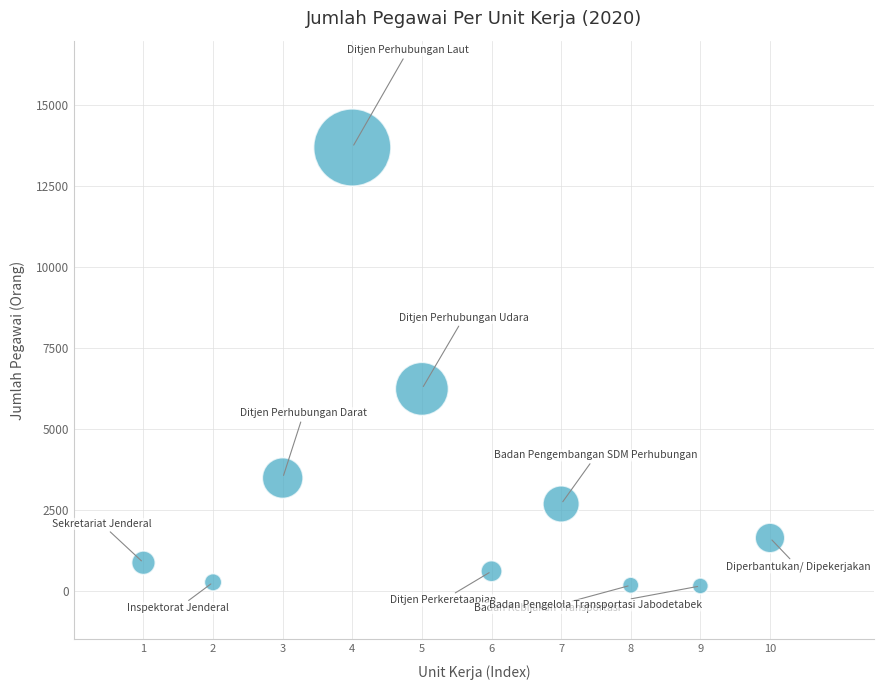

What Y value in the scatter plot is closest to 6923?

6238